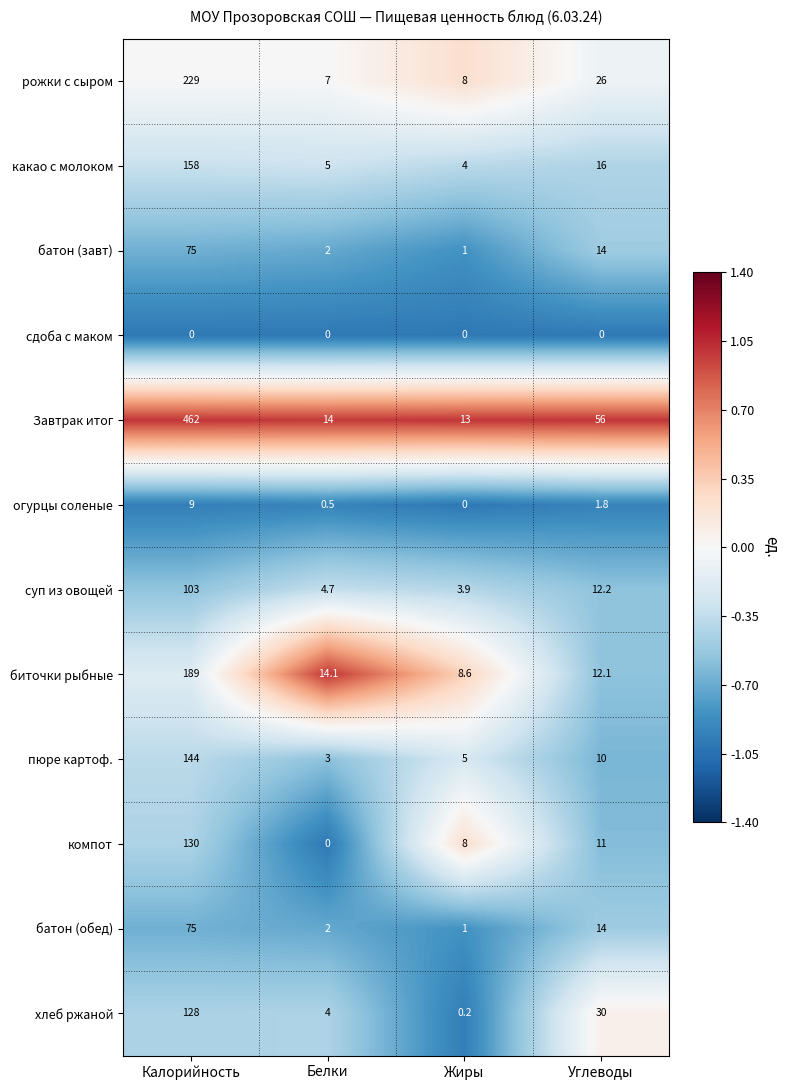

At how many categories does at least one series exceed 0?

4